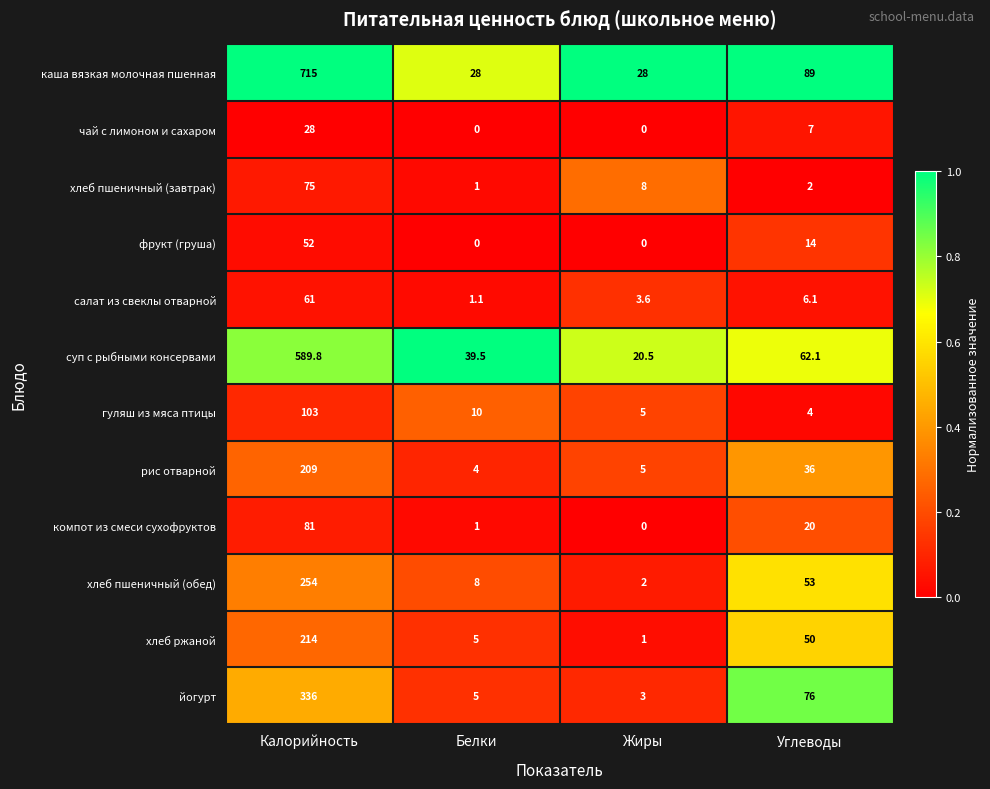

At Углеводы, list the series in order from smallest to largest.

хлеб пшеничный (завтрак), гуляш из мяса птицы, салат из свеклы отварной, чай с лимоном и сахаром, фрукт (груша), компот из смеси сухофруктов, рис отварной, хлеб ржаной, хлеб пшеничный (обед), суп с рыбными консервами, йогурт, каша вязкая молочная пшенная